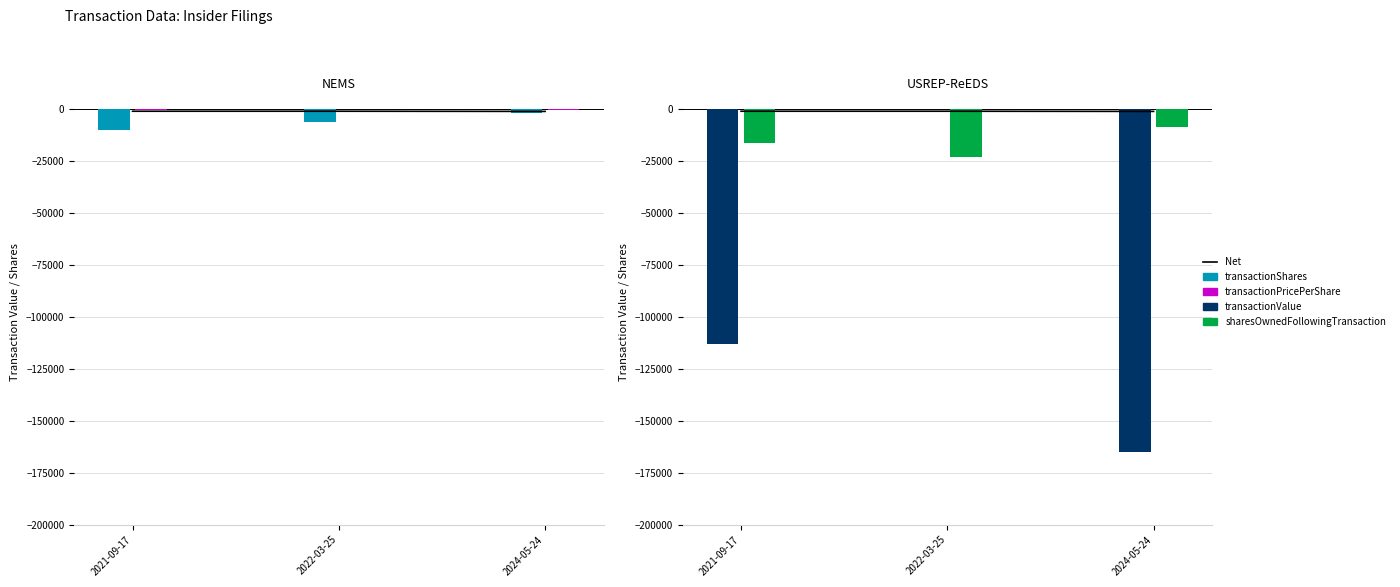

What is the average value of the transactionPricePerShare series?

-40.6